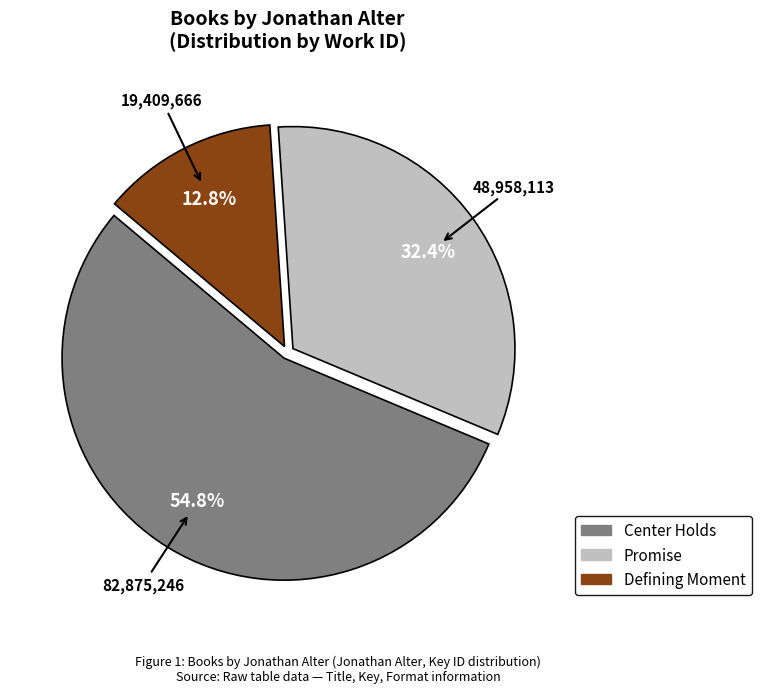

Which category accounts for the majority?

Center Holds